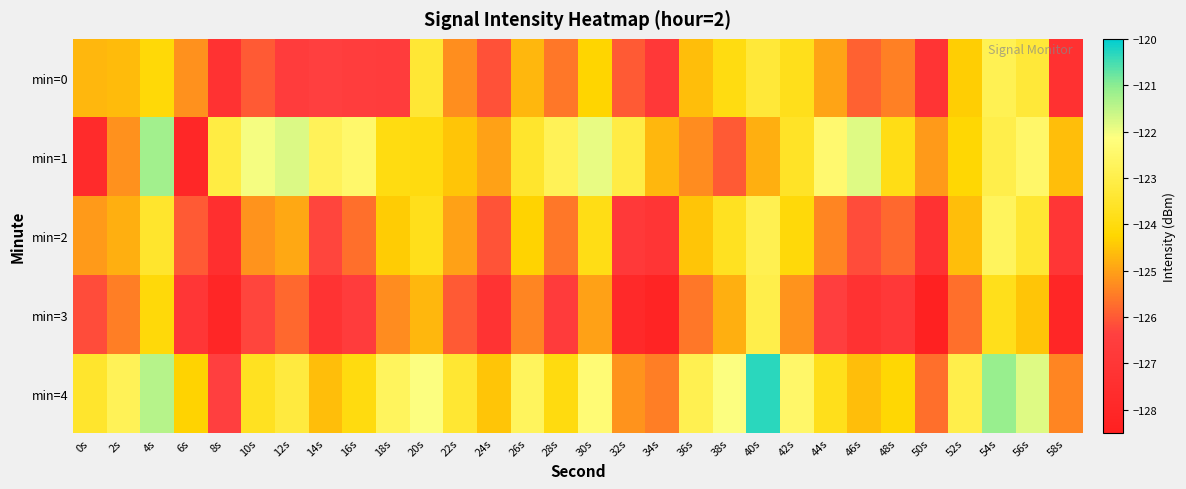

Reading right to left, extract all data points from this chart.

min=0: 58s=-127.3	56s=-123.3	54s=-122.9	52s=-124.4	50s=-127.1	48s=-125.5	46s=-125.9	44s=-125.0	42s=-123.8	40s=-123.3	38s=-124.0	36s=-124.6	34s=-126.8	32s=-126.0	30s=-124.3	28s=-125.6	26s=-124.7	24s=-126.1	22s=-125.3	20s=-123.4	18s=-126.6	16s=-126.6	14s=-126.4	12s=-126.6	10s=-126.0	8s=-127.2	6s=-125.2	4s=-124.1	2s=-124.6	0s=-124.7
min=1: 58s=-124.6	56s=-122.5	54s=-123.0	52s=-124.2	50s=-125.1	48s=-123.9	46s=-121.8	44s=-122.4	42s=-123.6	40s=-124.8	38s=-126.0	36s=-125.3	34s=-124.7	32s=-123.1	30s=-121.9	28s=-122.8	26s=-123.5	24s=-125.0	22s=-124.5	20s=-124.0	18s=-124.0	16s=-122.5	14s=-122.8	12s=-121.8	10s=-122.1	8s=-123.1	6s=-128.0	4s=-121.2	2s=-125.2	0s=-127.7
min=2: 58s=-127.0	56s=-123.4	54s=-122.7	52s=-124.6	50s=-127.3	48s=-125.8	46s=-126.2	44s=-125.4	42s=-124.1	40s=-122.9	38s=-123.7	36s=-124.5	34s=-127.1	32s=-126.8	30s=-123.9	28s=-125.6	26s=-124.3	24s=-126.1	22s=-125.0	20s=-123.8	18s=-124.4	16s=-125.7	14s=-126.3	12s=-124.9	10s=-125.2	8s=-127.5	6s=-126.0	4s=-123.5	2s=-124.8	0s=-125.1
min=3: 58s=-128.1	56s=-124.5	54s=-123.8	52s=-125.7	50s=-128.4	48s=-126.9	46s=-127.3	44s=-126.5	42s=-125.2	40s=-123.0	38s=-124.8	36s=-125.6	34s=-128.2	32s=-127.9	30s=-125.0	28s=-126.7	26s=-125.4	24s=-127.2	22s=-126.0	20s=-124.7	18s=-125.3	16s=-126.6	14s=-127.2	12s=-125.8	10s=-126.3	8s=-128.1	6s=-127.0	4s=-124.1	2s=-125.5	0s=-126.2
min=4: 58s=-125.4	56s=-121.8	54s=-121.1	52s=-123.0	50s=-125.7	48s=-124.2	46s=-124.6	44s=-123.8	42s=-122.5	40s=-120.3	38s=-122.1	36s=-122.9	34s=-125.5	32s=-125.2	30s=-122.3	28s=-124.0	26s=-122.7	24s=-124.5	22s=-123.4	20s=-122.1	18s=-122.7	16s=-124.0	14s=-124.6	12s=-123.2	10s=-123.7	8s=-126.4	6s=-124.3	4s=-121.4	2s=-122.8	0s=-123.5